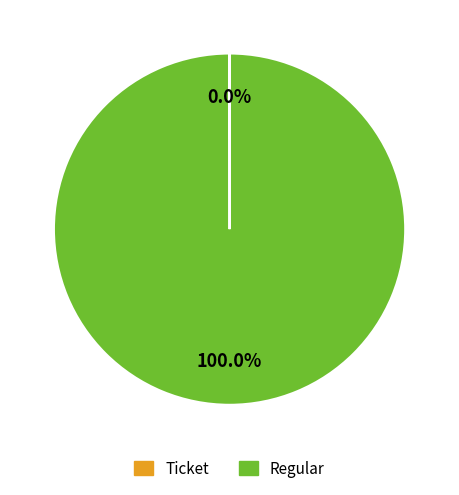

What is the largest slice in the pie chart?

Regular